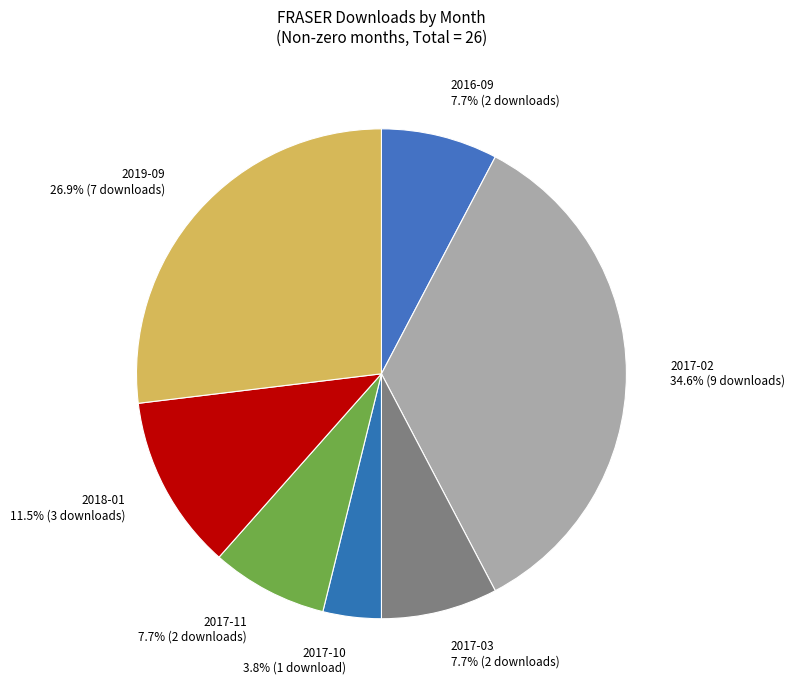

To the nearest percent, what is the combined percentage of 2019-09 and 2017-02?

62%